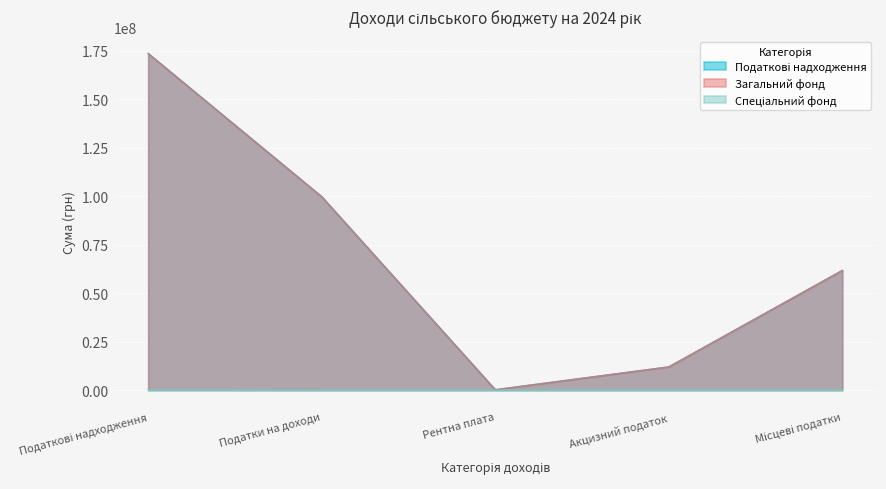

Which series has the widest spread of values?

Податкові надходження